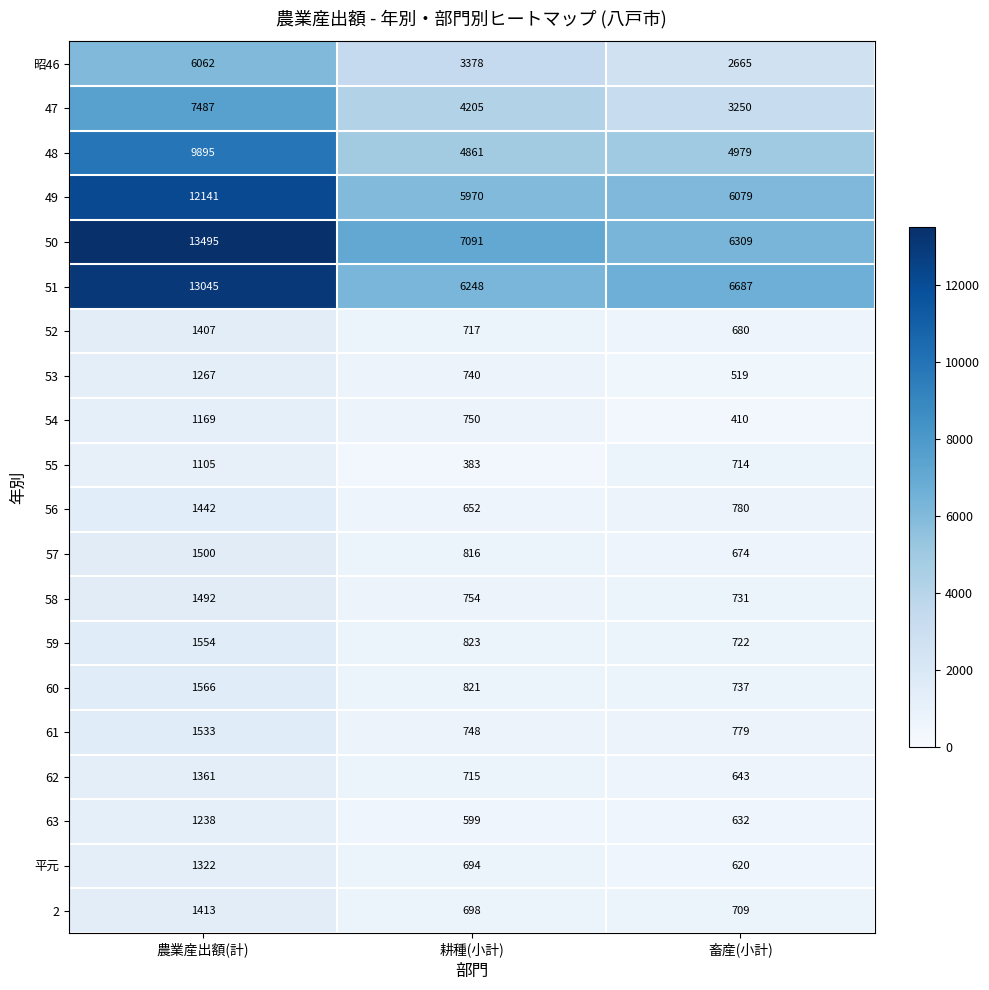

Which series has the widest spread of values?

50